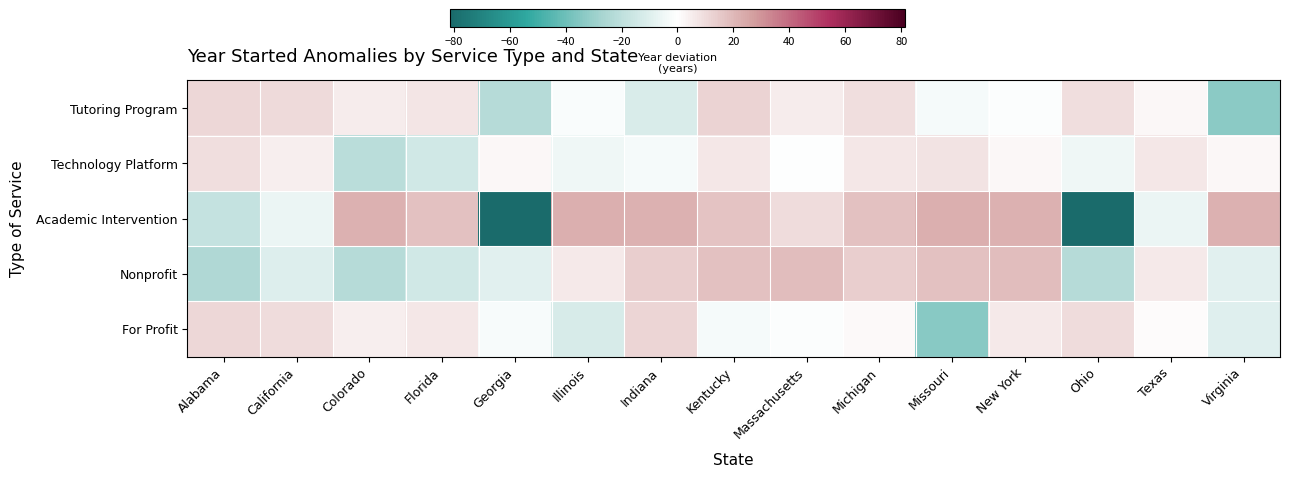

Rank the series at Kentucky from highest to lowest value.

Nonprofit, Academic Intervention, Tutoring Program, Technology Platform, For Profit